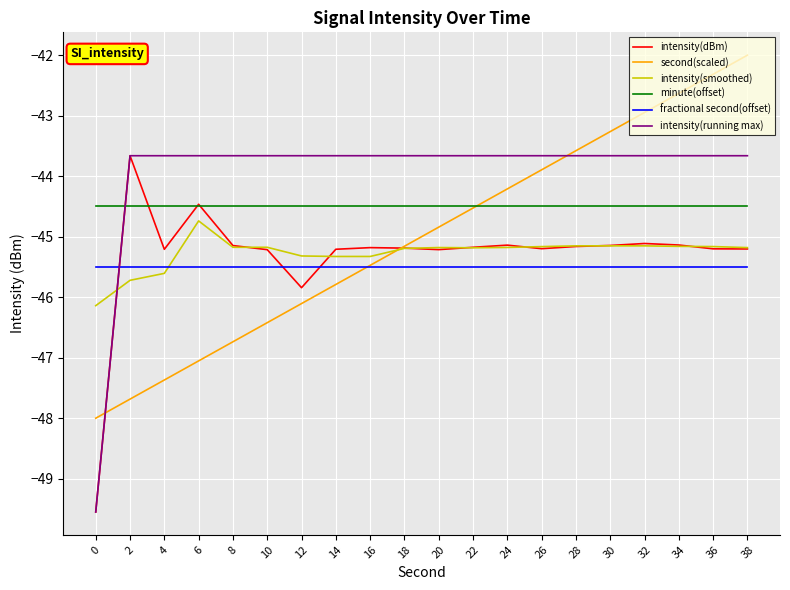

At which category does the chart reach its peak across all series?

38